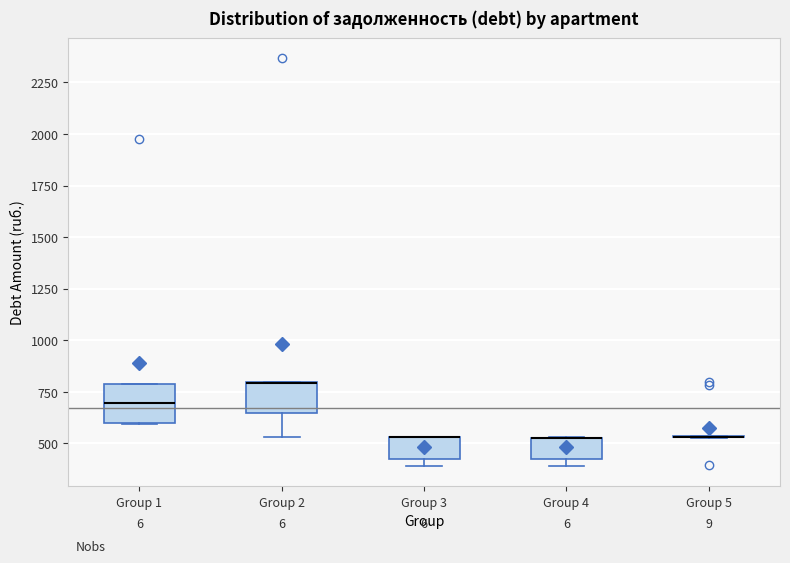

Reading left to right, transcribe this box plot: for each box, give where its median line is, the range the box spans, and where its two whiskers end, as read against the y-axis. The values are not printed on the chart, so give them approximately, as read against the axis.

Group 1: median 700, box 600 to 800, whiskers 600 to 800
Group 2: median 800 (drawn on the box's upper edge), box 650 to 800, whiskers 550 to 800
Group 3: median 550 (drawn on the box's upper edge), box 450 to 550, whiskers 400 to 550
Group 4: median 550 (drawn on the box's upper edge), box 400 to 550, whiskers 400 (just below the box's lower edge) to 550
Group 5: box collapsed to a line at 550, whiskers 550 to 550